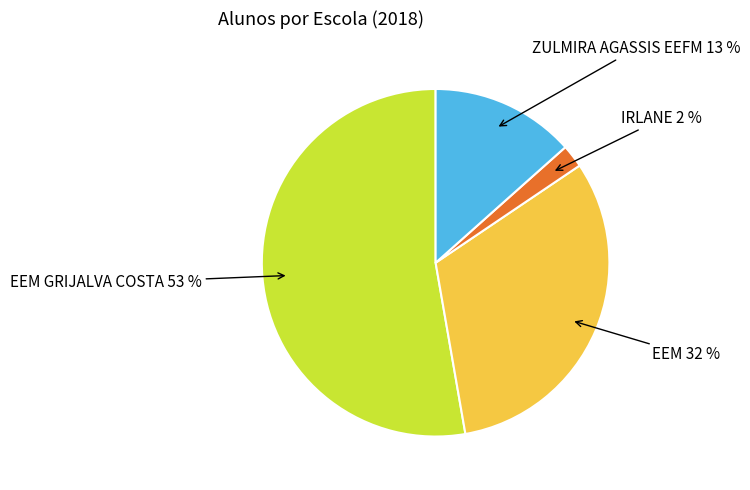

To the nearest percent, what is the difference between the largest and smallest slice percentages?

51%